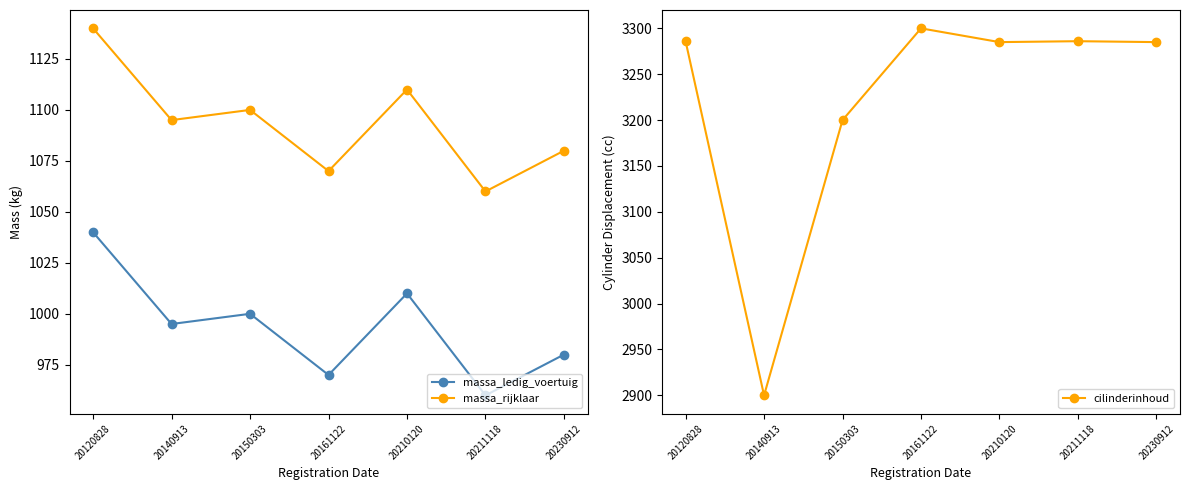

The value of massa_ledig_voertuig at 20210120 is 1699. True or false?

False